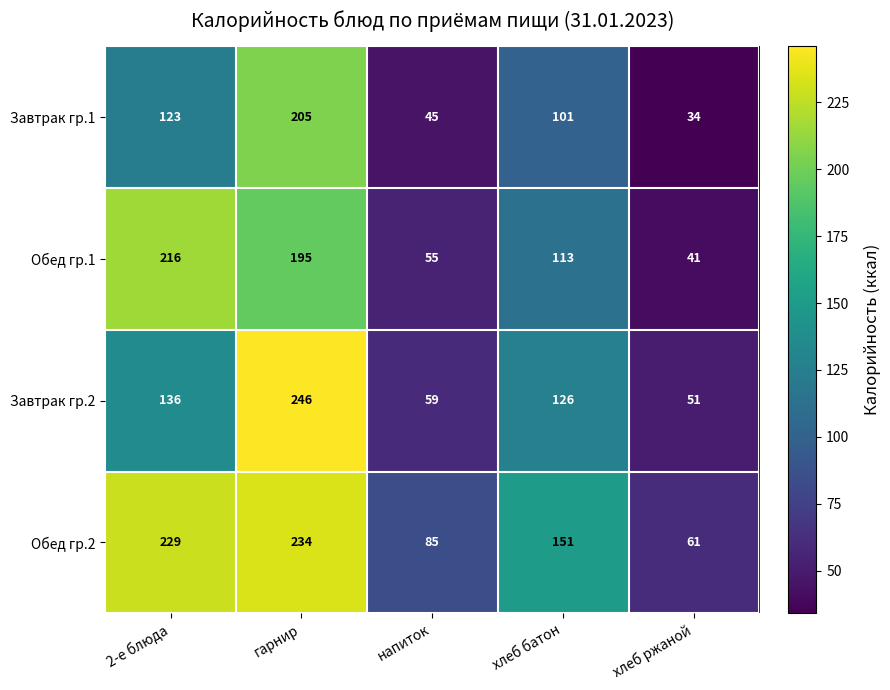

What is the minimum value shown in the chart?

34